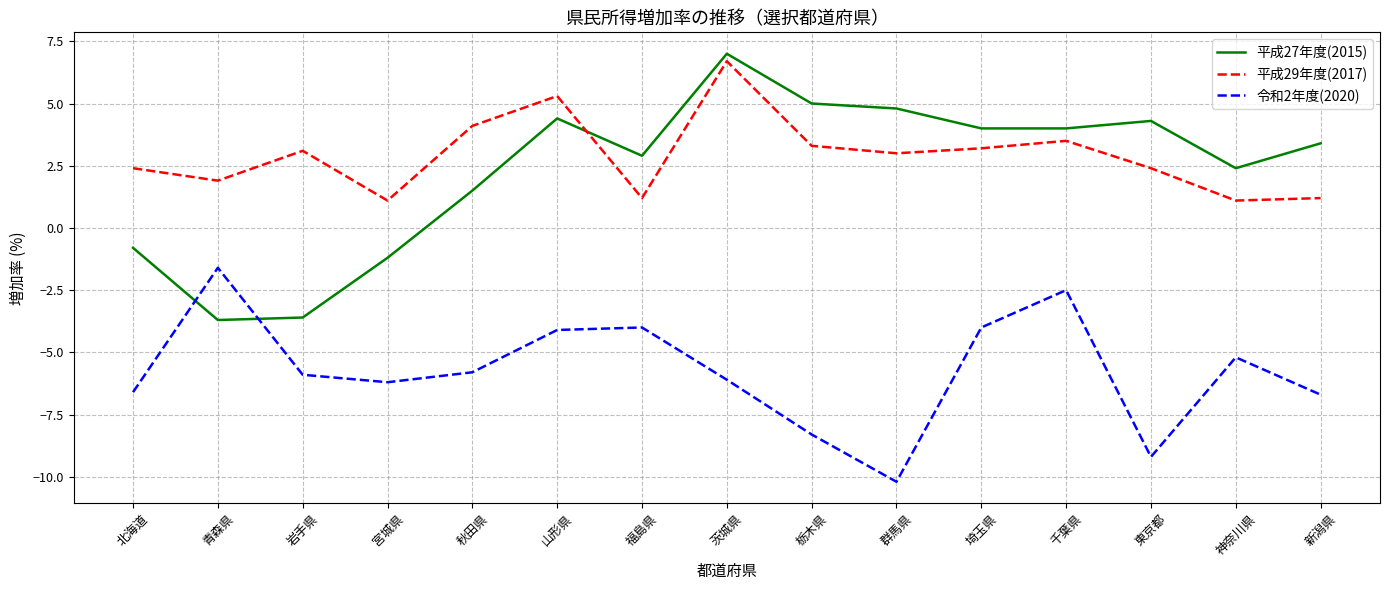

How many times do 平成27年度(2015) and 平成29年度(2017) cross each other?

1